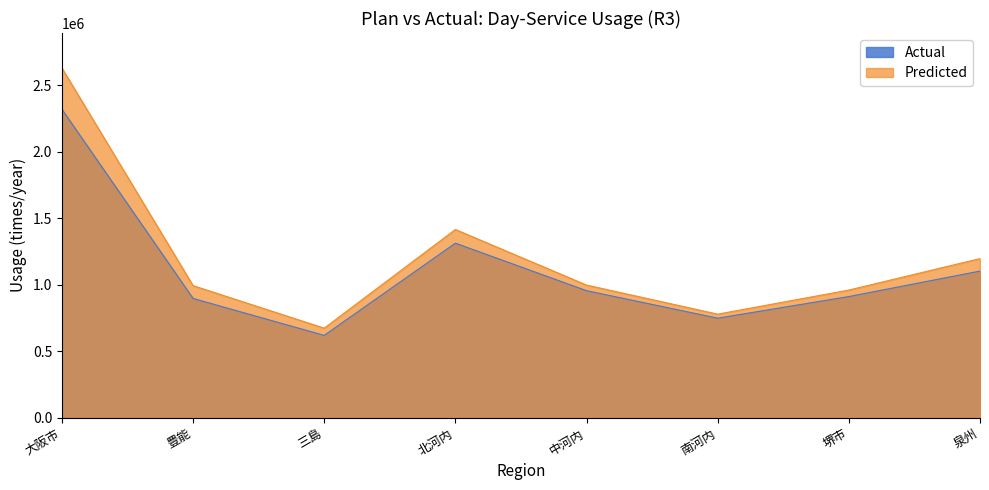

True or false: Actual has more than 2 points higher than both neighbors.

False